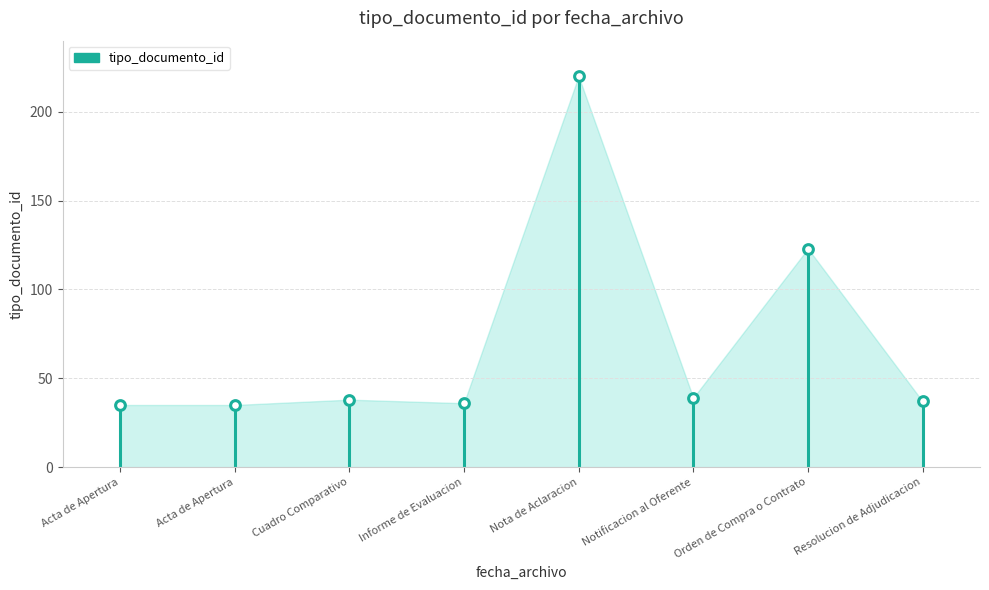

At which category does the chart reach its minimum across all series?

Acta de Apertura